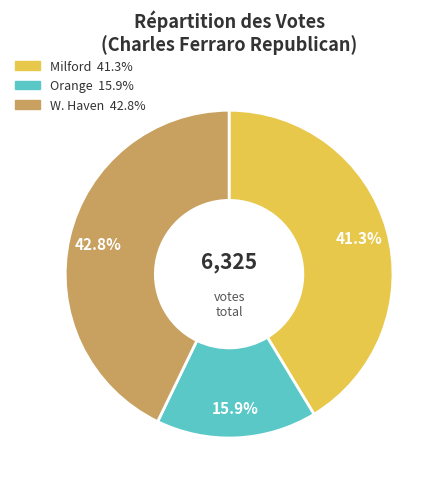

Combined, what portion of the pie is Orange and W. Haven?

58.7%